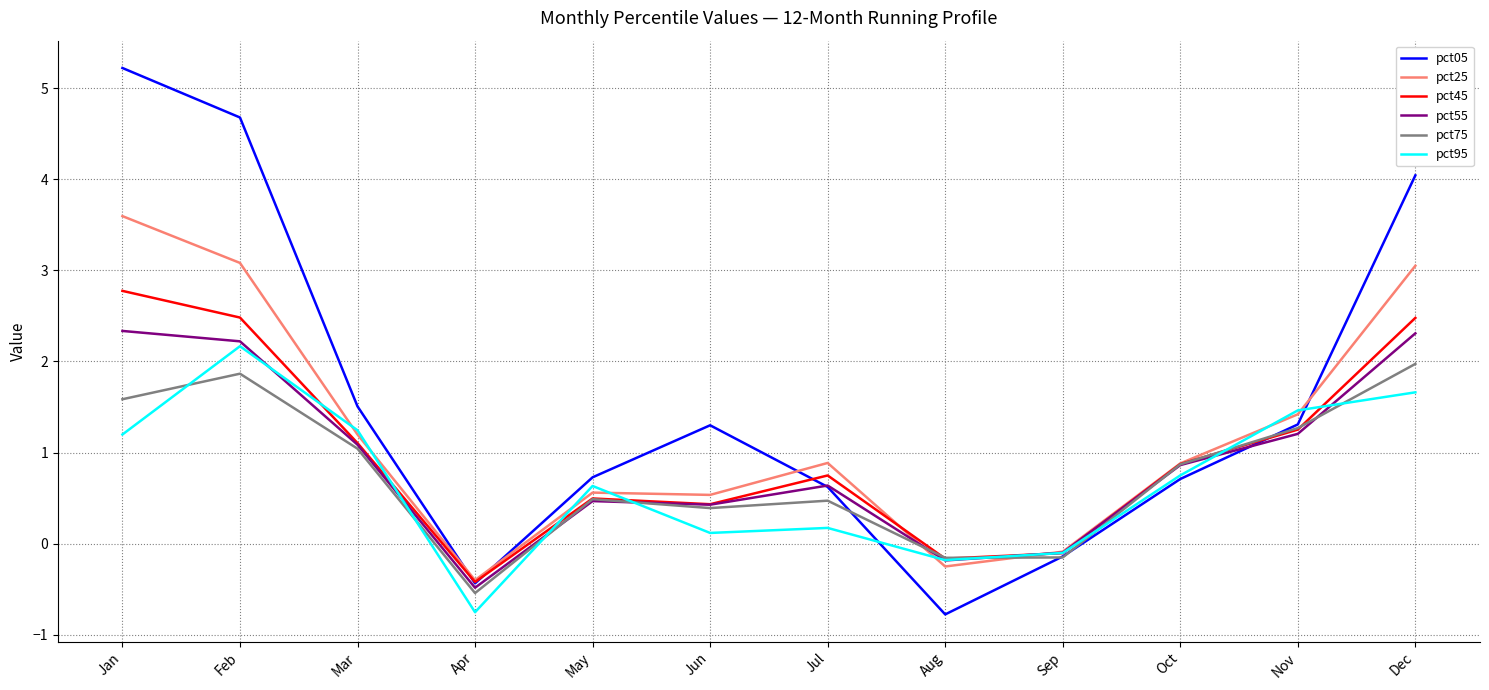

Which series has the largest total across all categories?

pct05